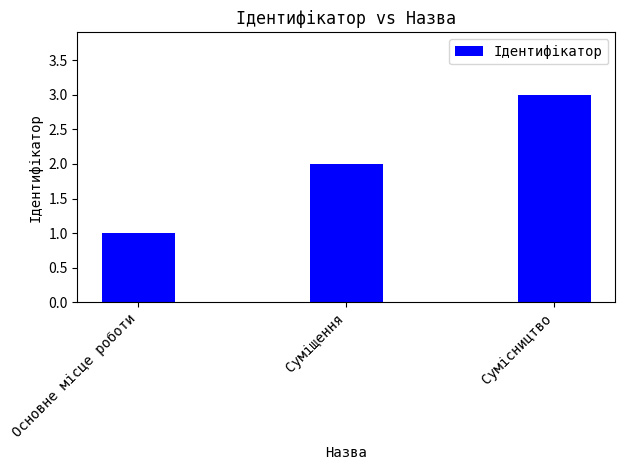

What is the smallest value displayed?

1